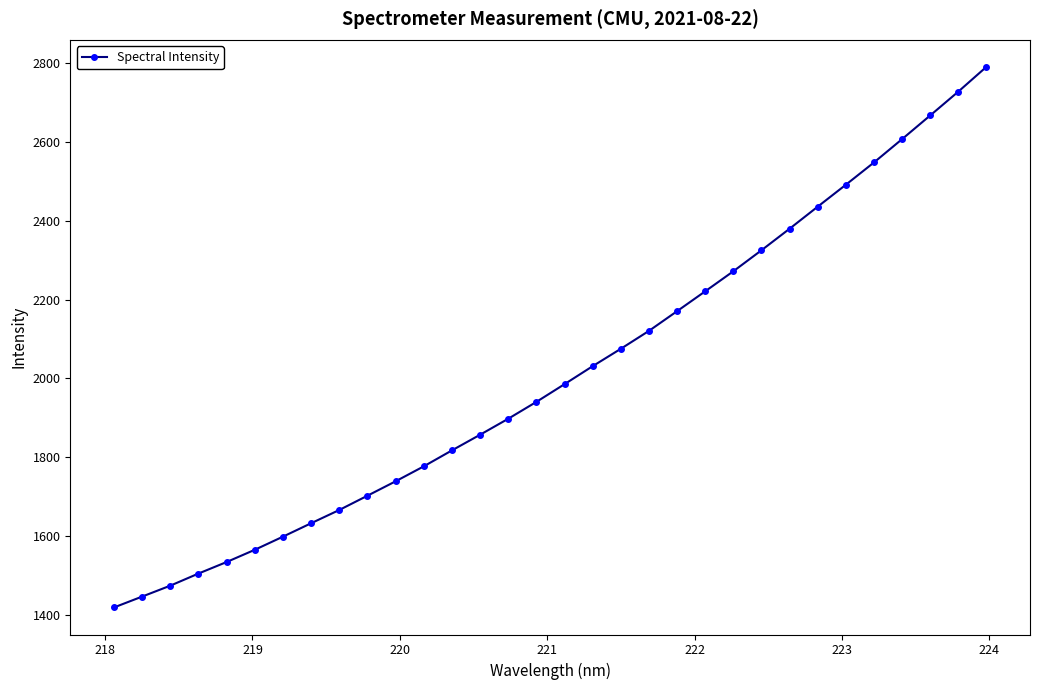

What is the greatest value displayed?

2789.8